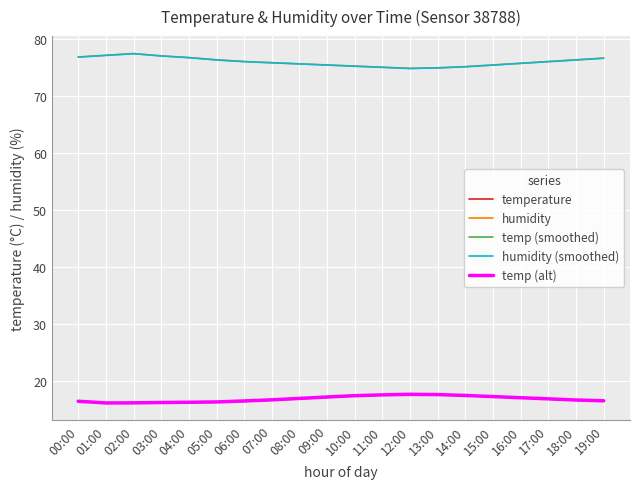

The humidity series shows 17.0 at 04:00. True or false?

False